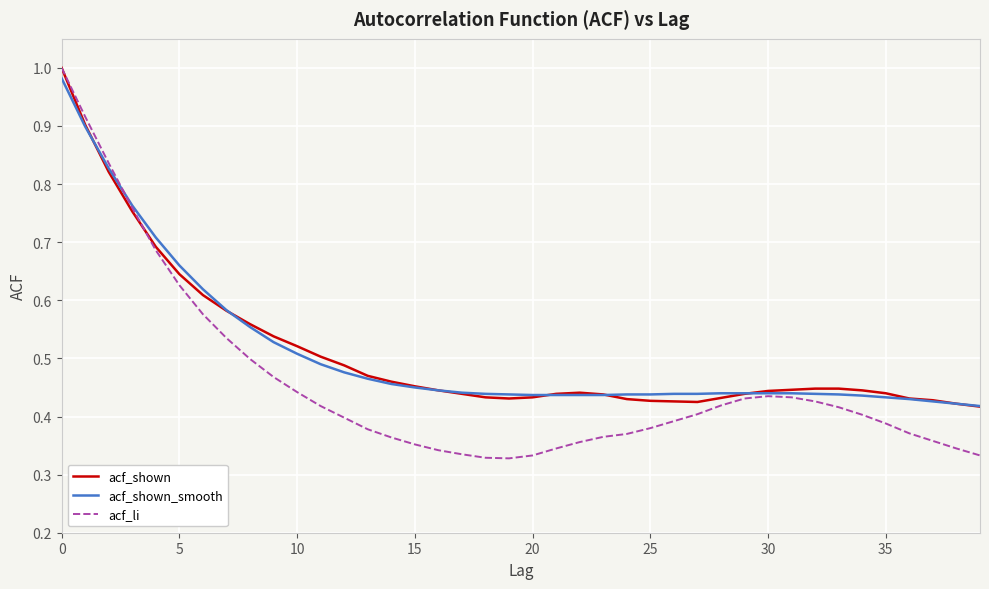

Which series has the widest spread of values?

acf_li